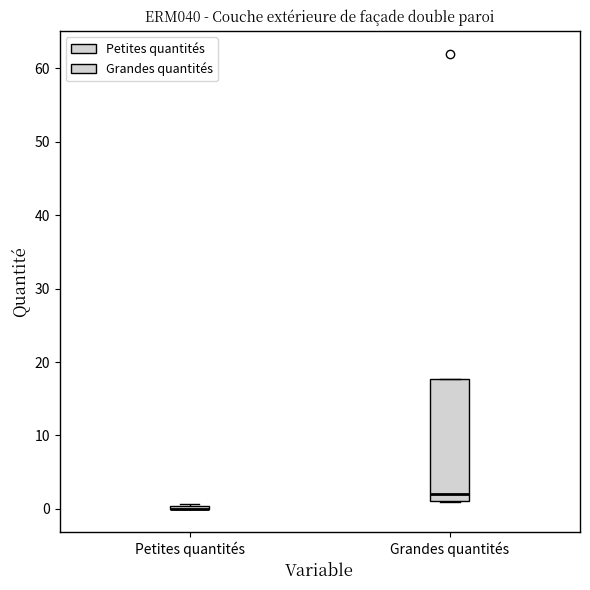

Comparing the boxes themselves (not the whiskers), which one is the tallest?

Grandes quantités